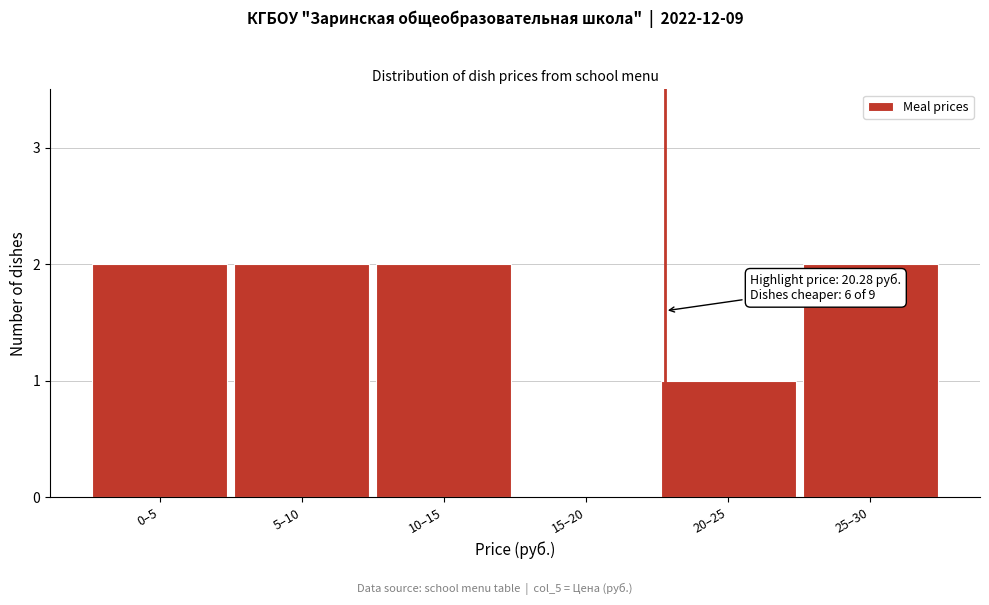

Reading right to left, transcribe all the data shown in this chart.

25–30=2	20–25=1	15–20=0	10–15=2	5–10=2	0–5=2